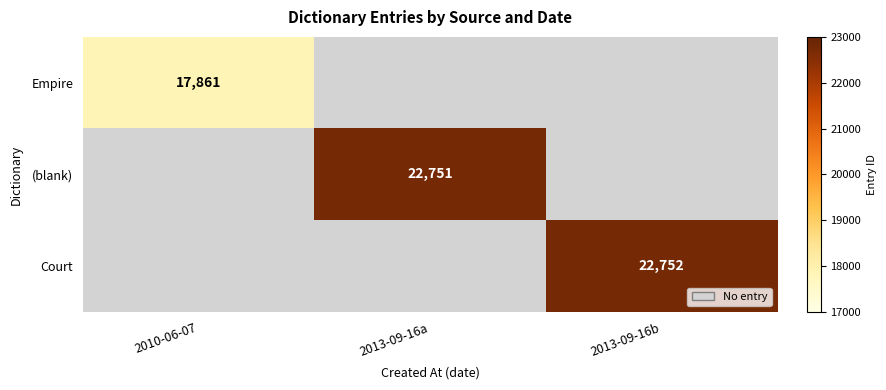

The value of (blank) at 2013-09-16a is 22751. True or false?

True